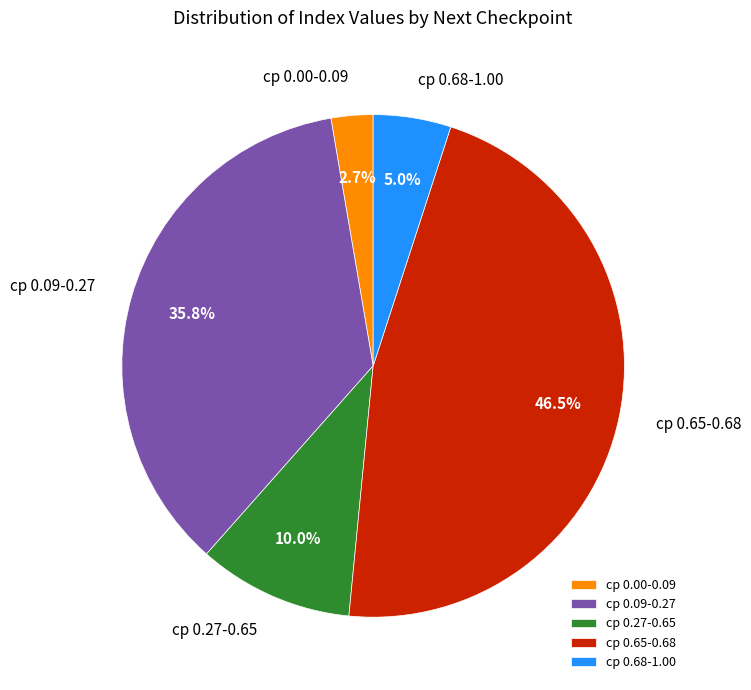

Is cp 0.00-0.09 the majority of the pie?

No